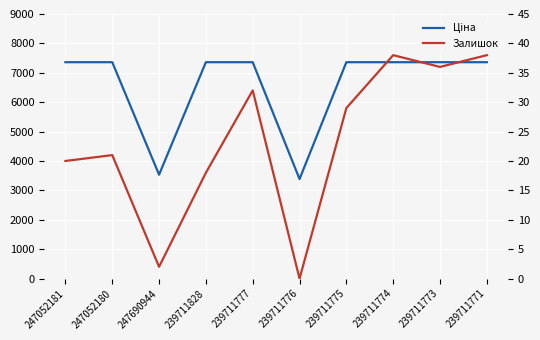

List the labels in order of Залишок value, smallest first.

239711776, 247690944, 239711828, 247052181, 247052180, 239711775, 239711777, 239711773, 239711774, 239711771